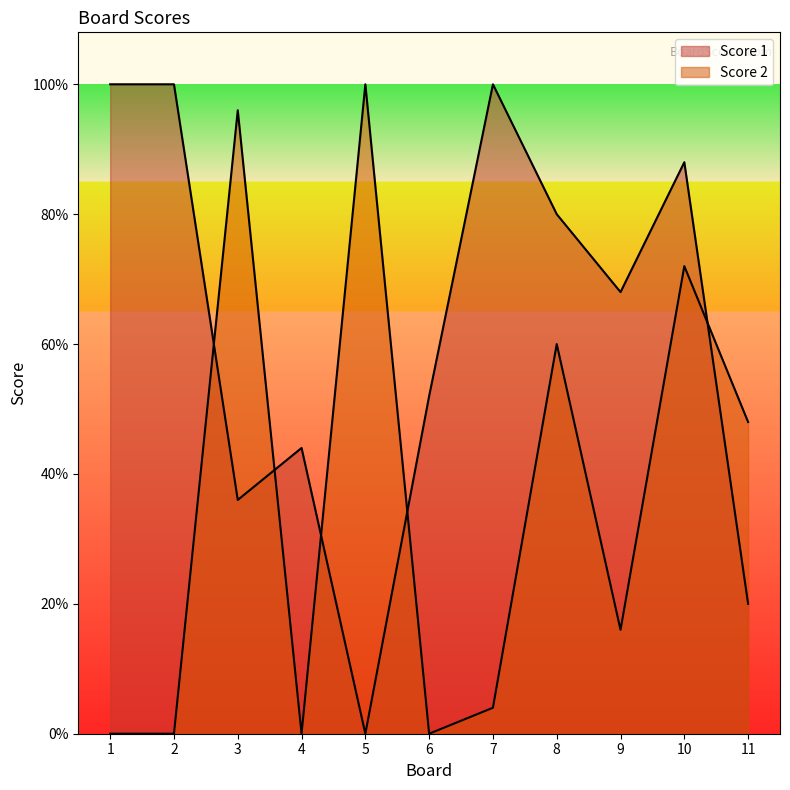

How many lines are shown in the chart?

2